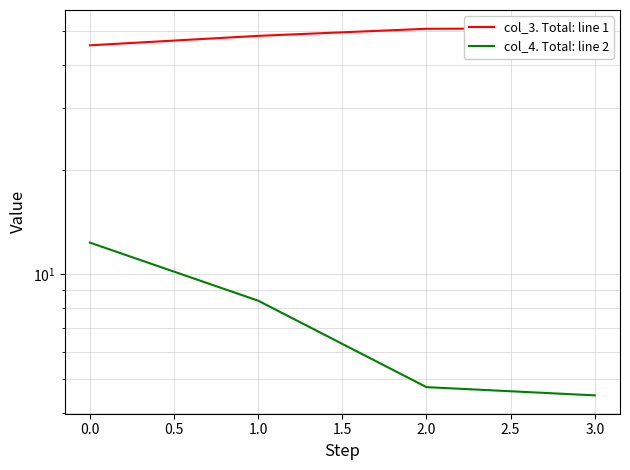

Which series changed the most between 1.0 and 3.0?

col_4. Total: line 2